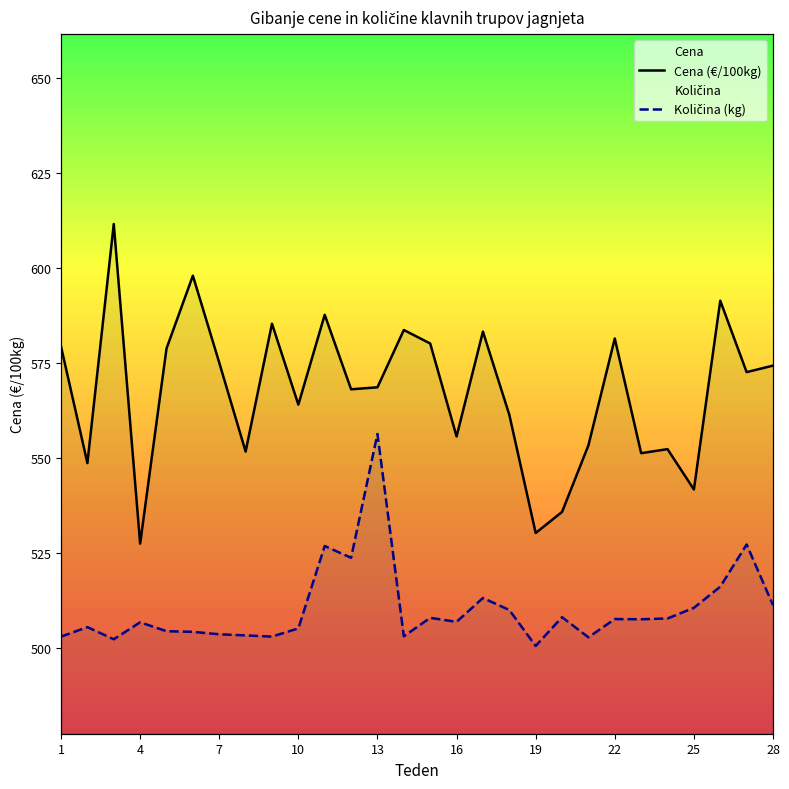

What is the difference between the maximum and minimum values in the Količina (kg) series?

55.8